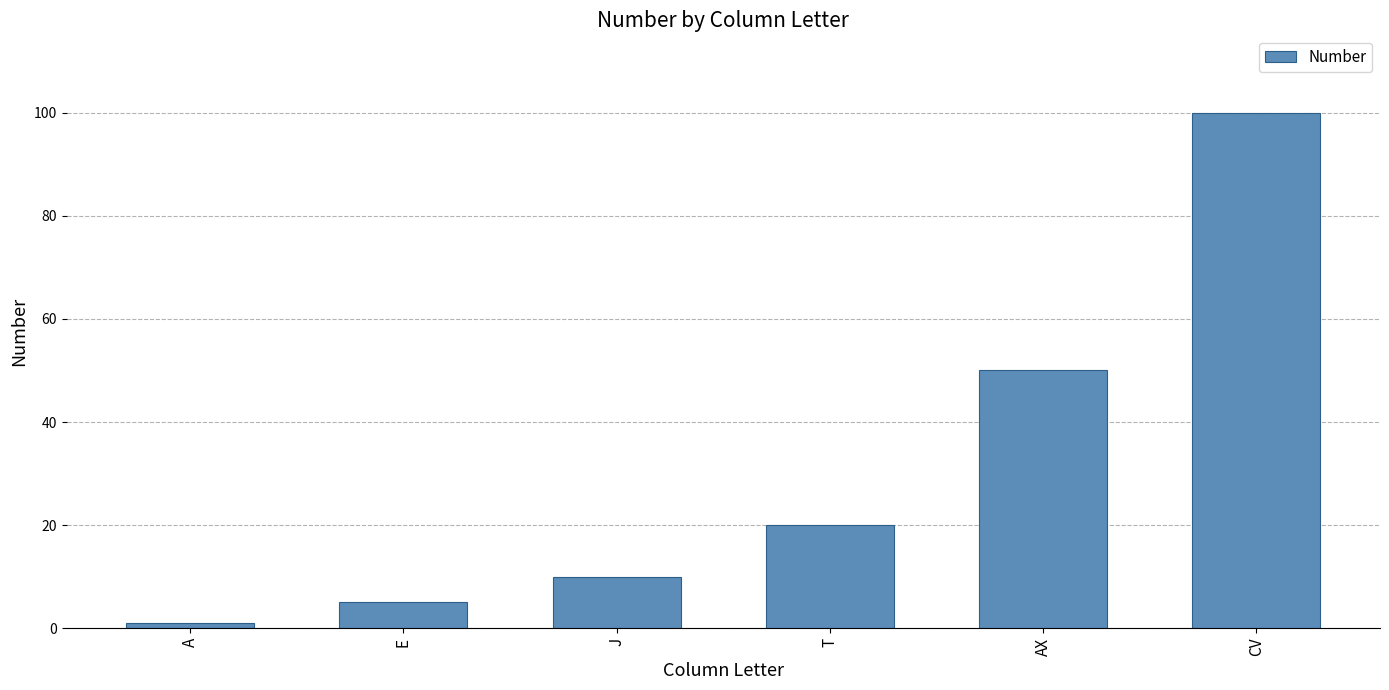

What is the difference between the values at AX and A?

49